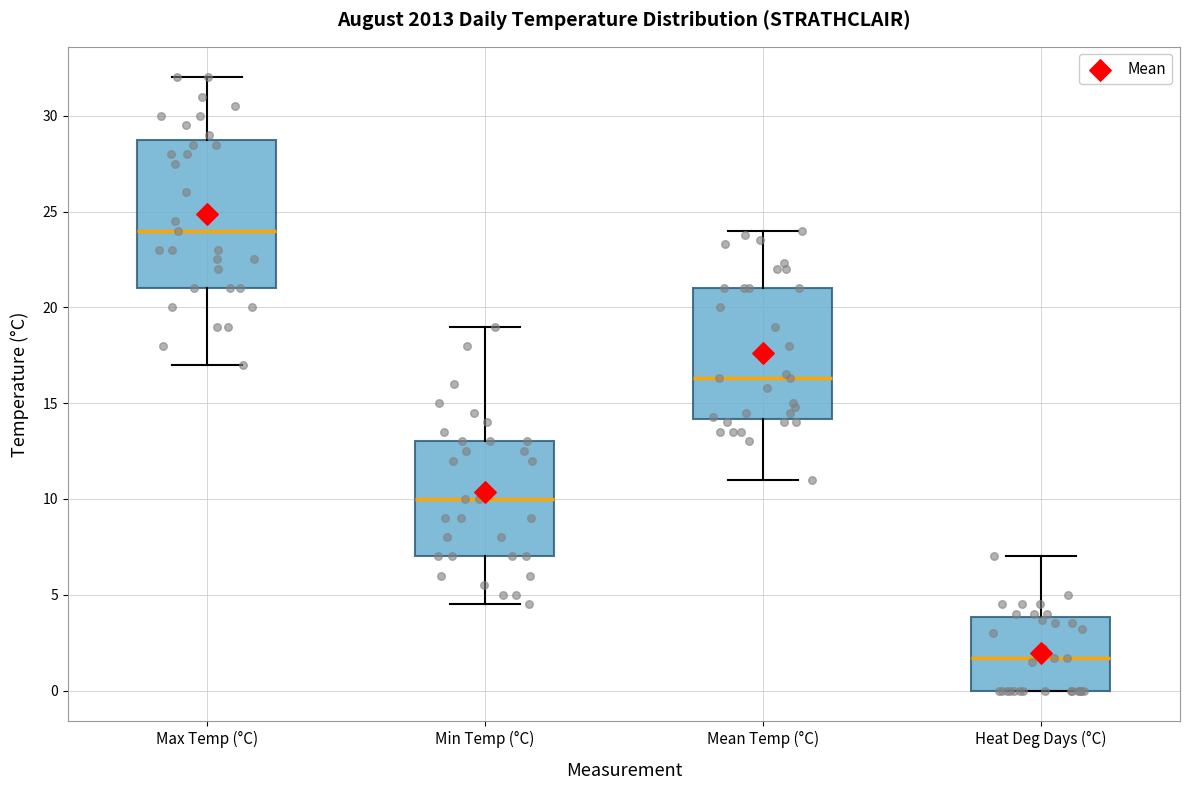

Where is the upper edge of the box for Min Temp (°C) on the y-axis? The values are not printed on the chart, so give them approximately, as read against the axis.

13.0